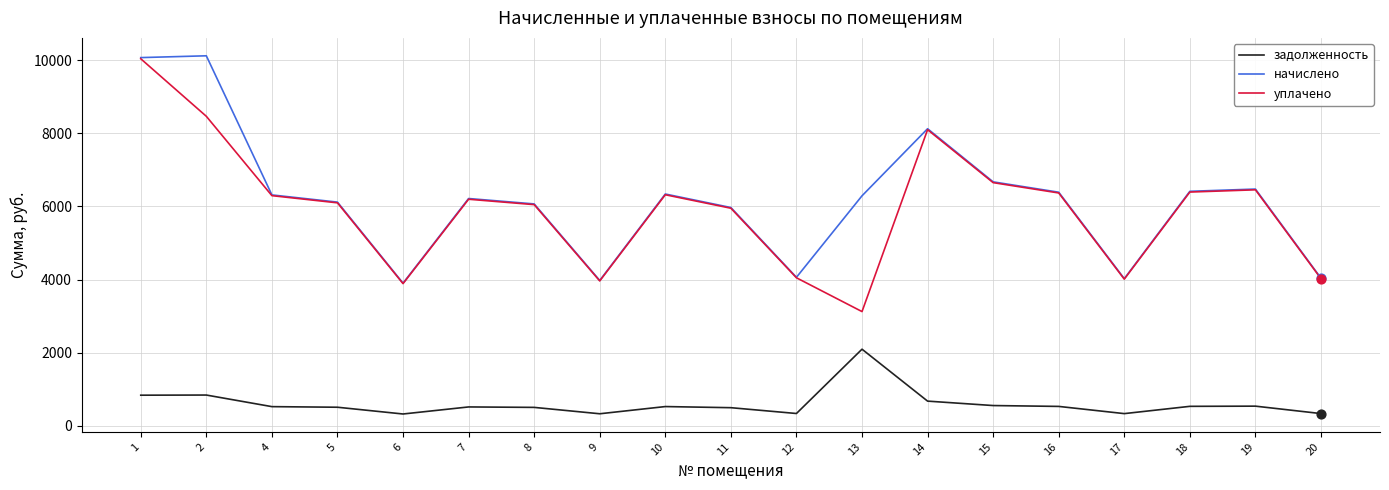

At which category is the sum across all series the highest?

1